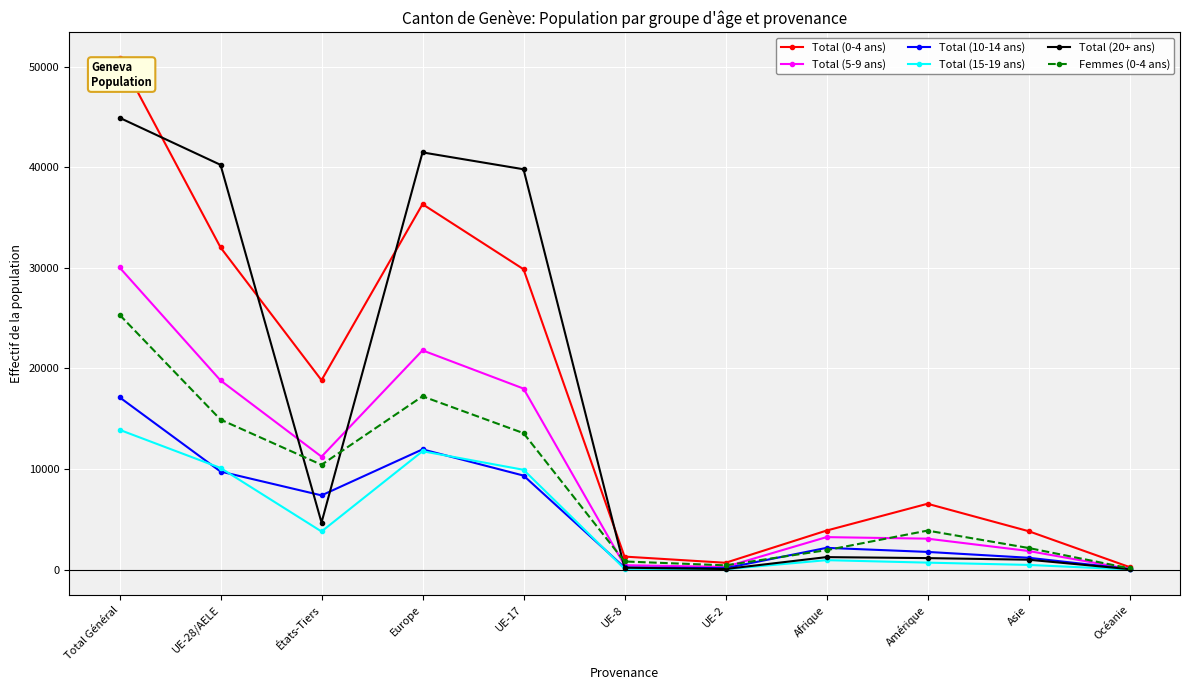

In Total (0-4 ans), how many points are lower than both neighbors (excluding endpoints)?

2